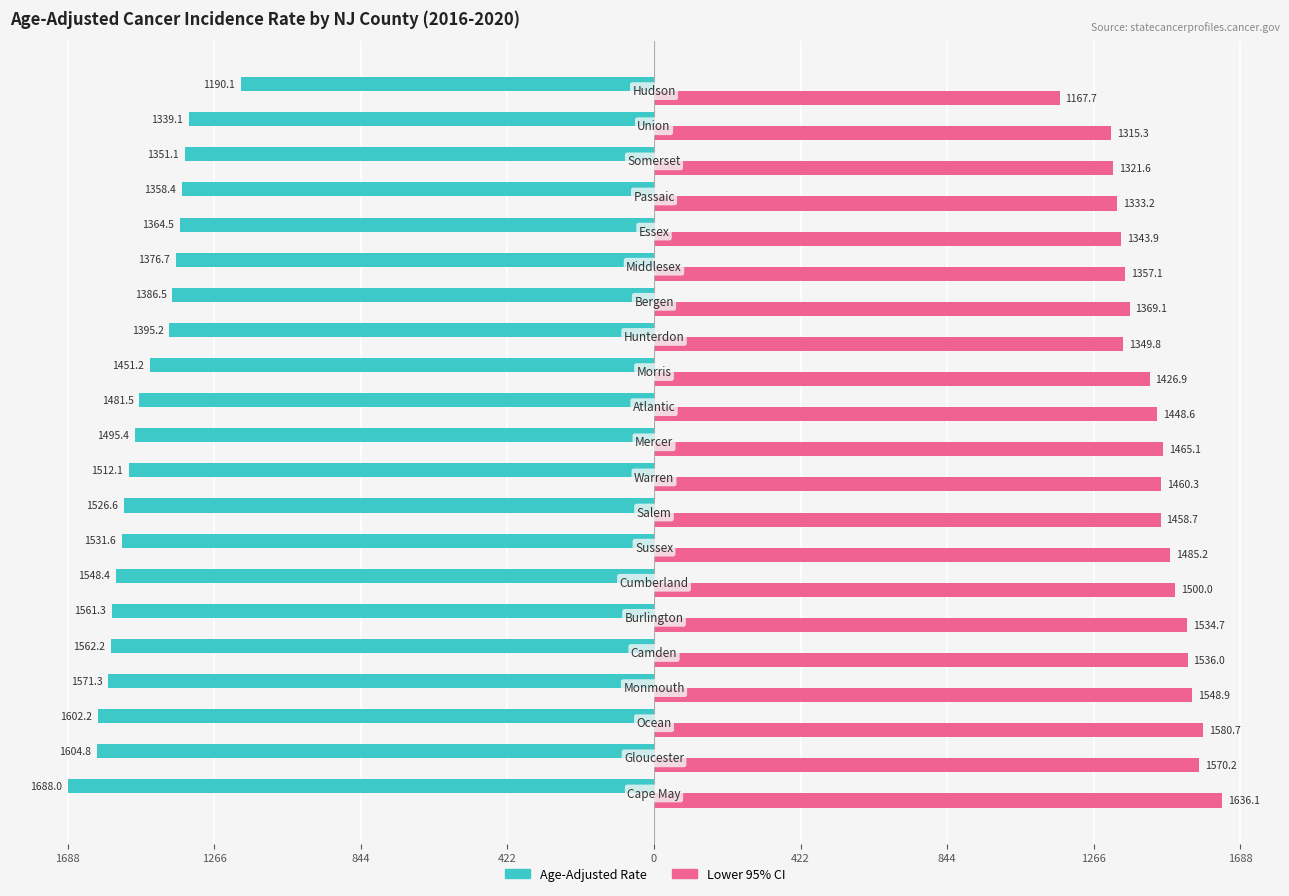

What are all the series names shown in the legend?

Age-Adjusted Rate, Lower 95% CI